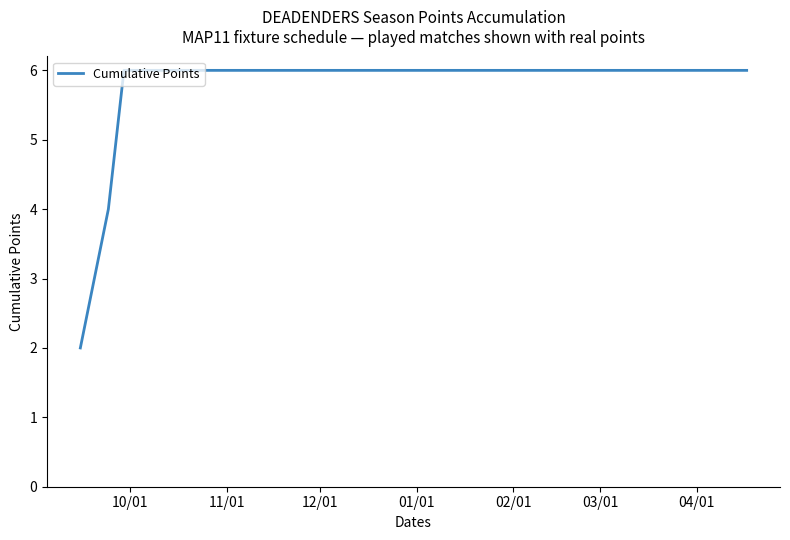

What is the difference between the maximum and minimum values?

4